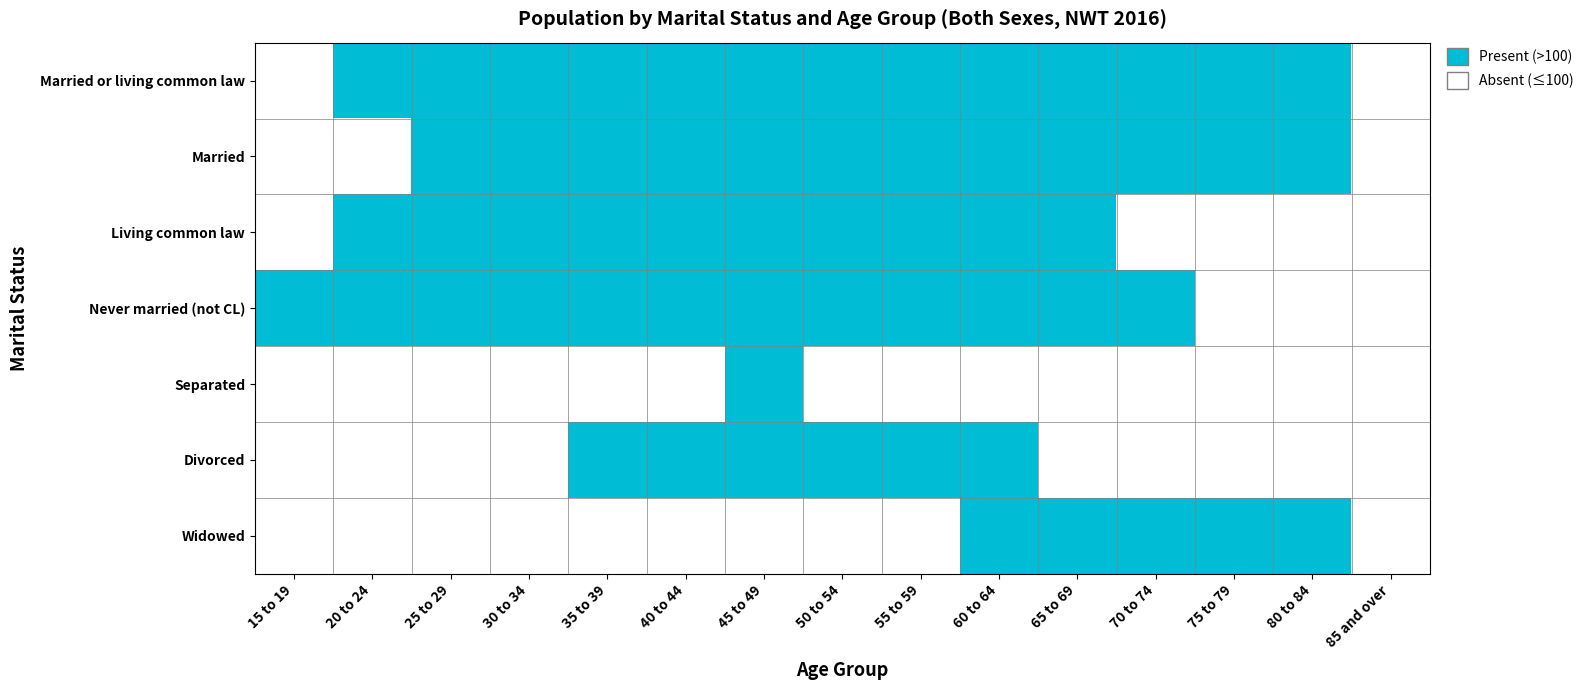

Reading left to right, transcribe all the data shown in this chart.

Married or living common law: 15 to 19=0	20 to 24=1	25 to 29=1	30 to 34=1	35 to 39=1	40 to 44=1	45 to 49=1	50 to 54=1	55 to 59=1	60 to 64=1	65 to 69=1	70 to 74=1	75 to 79=1	80 to 84=1	85 and over=0
Married: 15 to 19=0	20 to 24=0	25 to 29=1	30 to 34=1	35 to 39=1	40 to 44=1	45 to 49=1	50 to 54=1	55 to 59=1	60 to 64=1	65 to 69=1	70 to 74=1	75 to 79=1	80 to 84=1	85 and over=0
Living common law: 15 to 19=0	20 to 24=1	25 to 29=1	30 to 34=1	35 to 39=1	40 to 44=1	45 to 49=1	50 to 54=1	55 to 59=1	60 to 64=1	65 to 69=1	70 to 74=0	75 to 79=0	80 to 84=0	85 and over=0
Never married (not CL): 15 to 19=1	20 to 24=1	25 to 29=1	30 to 34=1	35 to 39=1	40 to 44=1	45 to 49=1	50 to 54=1	55 to 59=1	60 to 64=1	65 to 69=1	70 to 74=1	75 to 79=0	80 to 84=0	85 and over=0
Separated: 15 to 19=0	20 to 24=0	25 to 29=0	30 to 34=0	35 to 39=0	40 to 44=0	45 to 49=1	50 to 54=0	55 to 59=0	60 to 64=0	65 to 69=0	70 to 74=0	75 to 79=0	80 to 84=0	85 and over=0
Divorced: 15 to 19=0	20 to 24=0	25 to 29=0	30 to 34=0	35 to 39=1	40 to 44=1	45 to 49=1	50 to 54=1	55 to 59=1	60 to 64=1	65 to 69=0	70 to 74=0	75 to 79=0	80 to 84=0	85 and over=0
Widowed: 15 to 19=0	20 to 24=0	25 to 29=0	30 to 34=0	35 to 39=0	40 to 44=0	45 to 49=0	50 to 54=0	55 to 59=0	60 to 64=1	65 to 69=1	70 to 74=1	75 to 79=1	80 to 84=1	85 and over=0